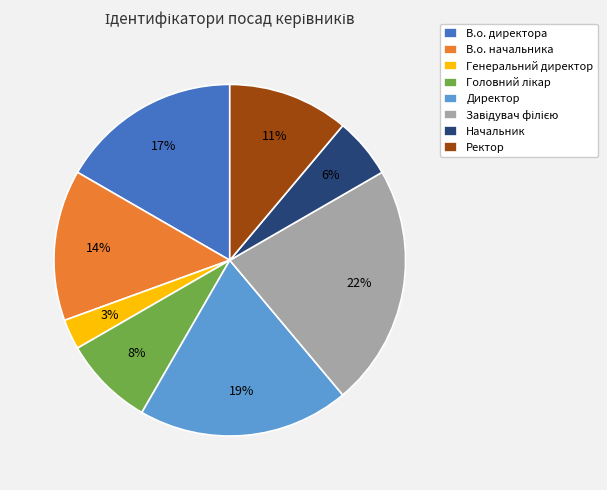

True or false: Начальник accounts for 6% of the total.

True